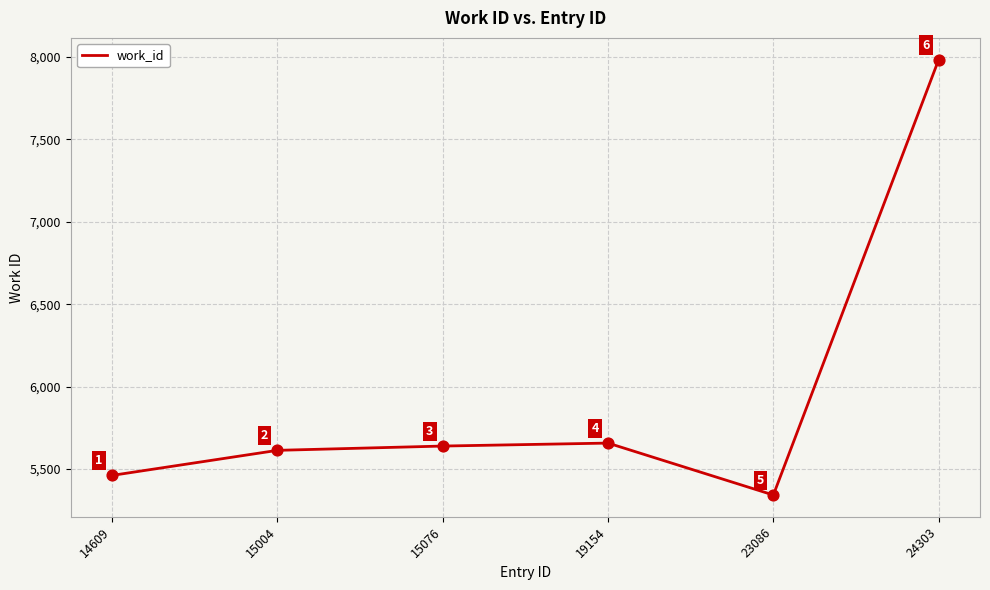

Approximately how many times larger is the value at 24303 compared to 14609?

1.5